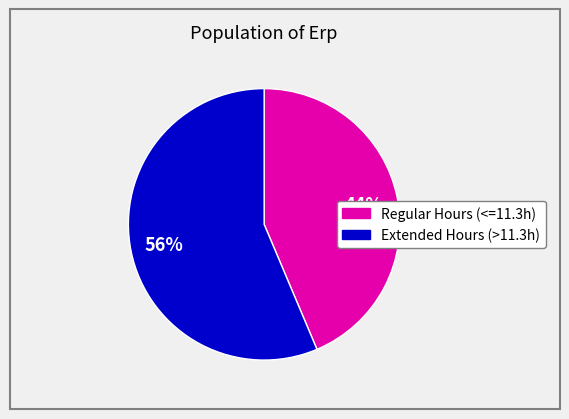

To the nearest percent, what is the average slice percentage?

50%